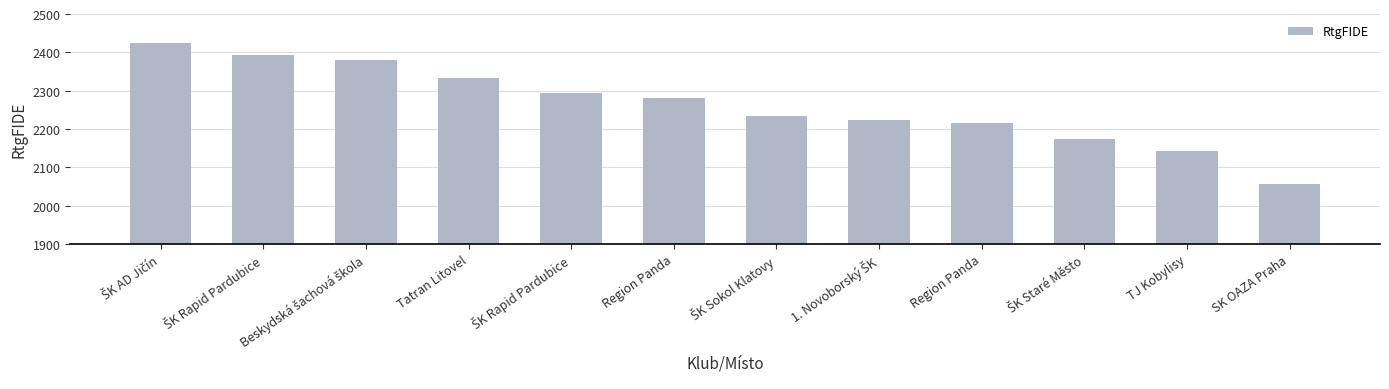

What is the smallest value displayed?

2056